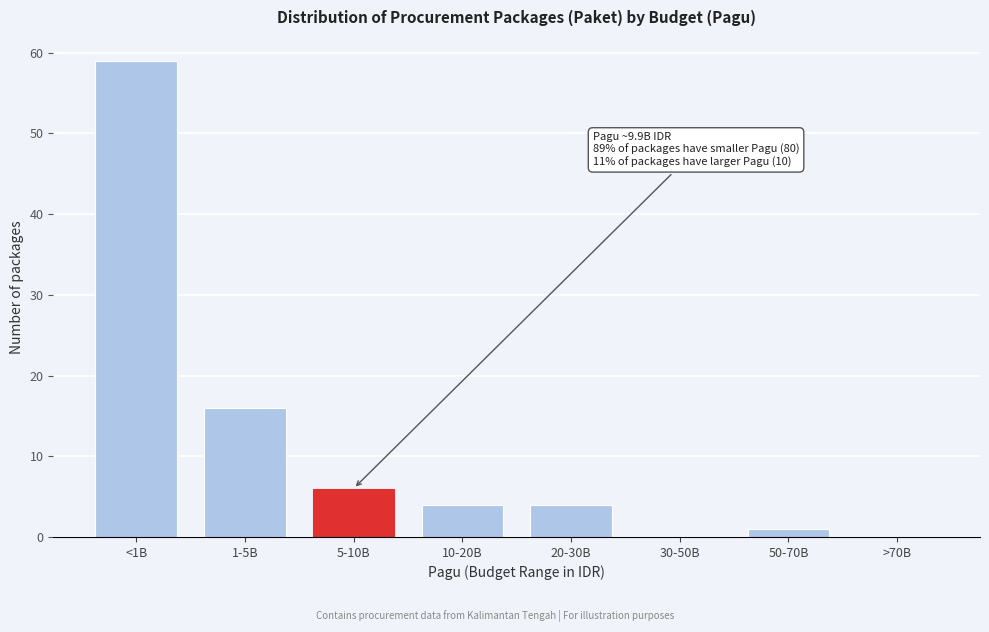

Reading left to right, transcribe all the data shown in this chart.

<1B=59	1-5B=16	5-10B=6	10-20B=4	20-30B=4	30-50B=0	50-70B=1	>70B=0